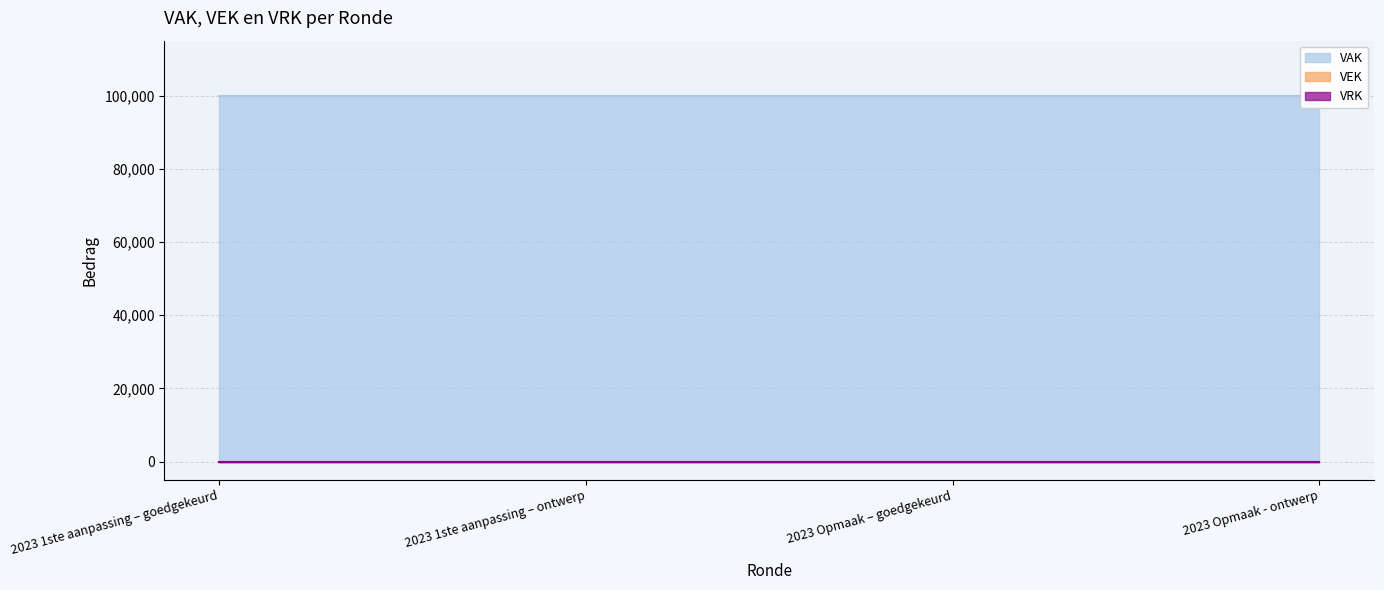

At which label is VRK closest to 0?

2023 1ste aanpassing – goedgekeurd